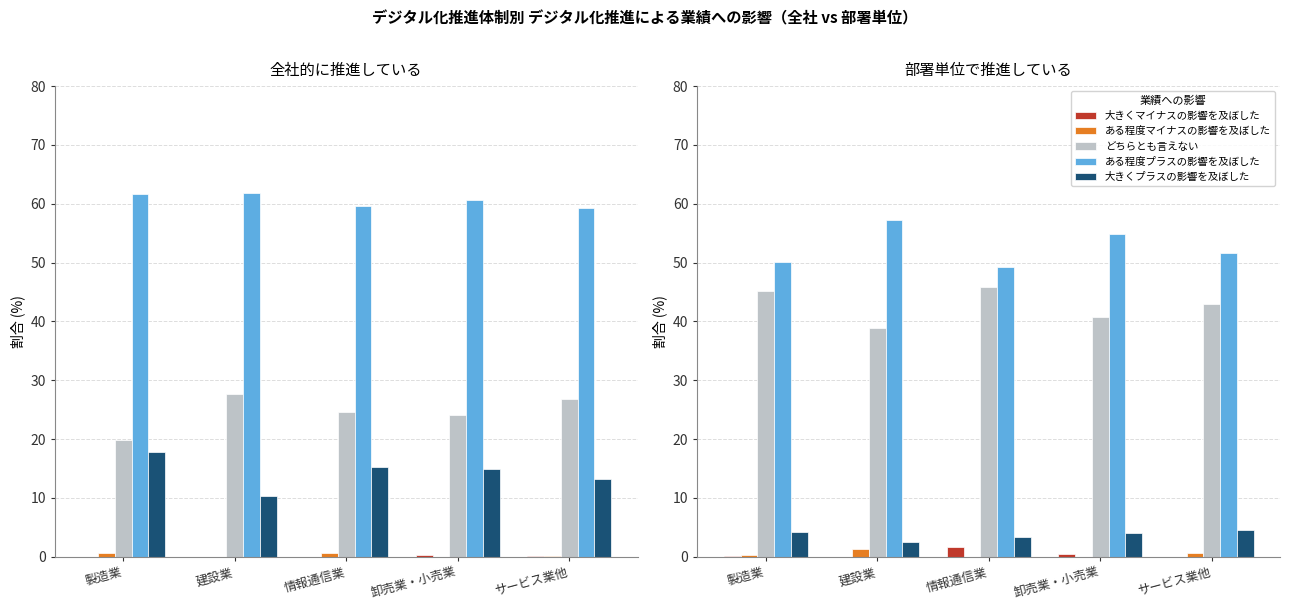

At which category does the chart reach its peak across all series?

建設業